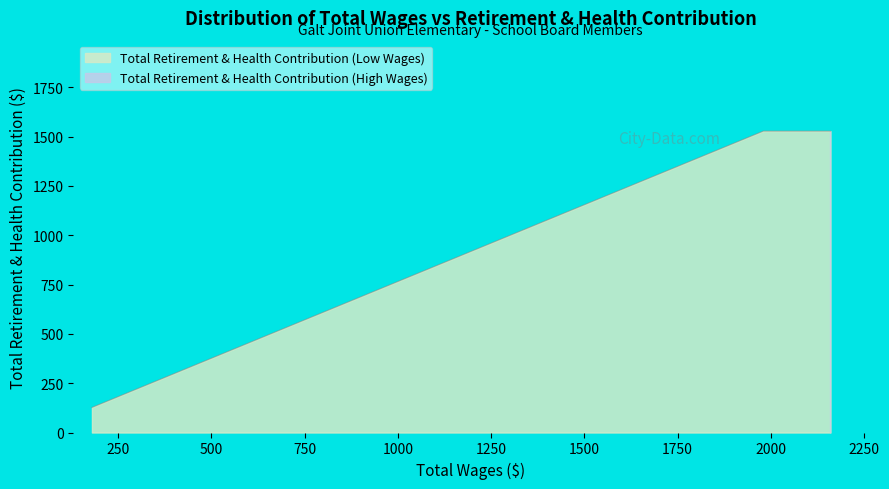

What is the smallest value displayed?

127